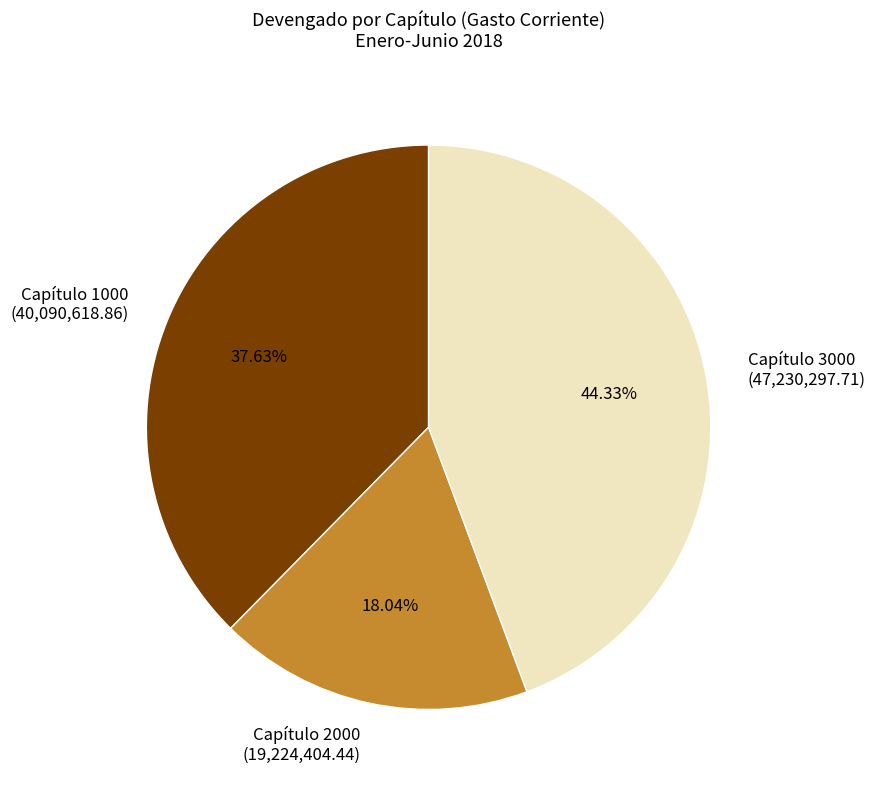

Does Capítulo 2000 (19,224,404.44) represent more than half of the total?

No